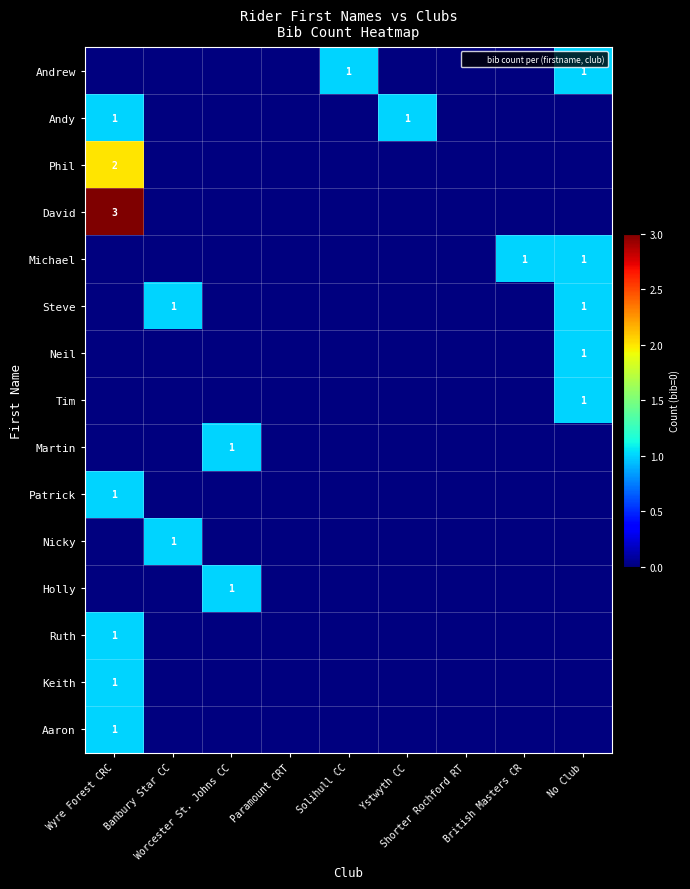

Which series has the largest range (max minus min)?

David